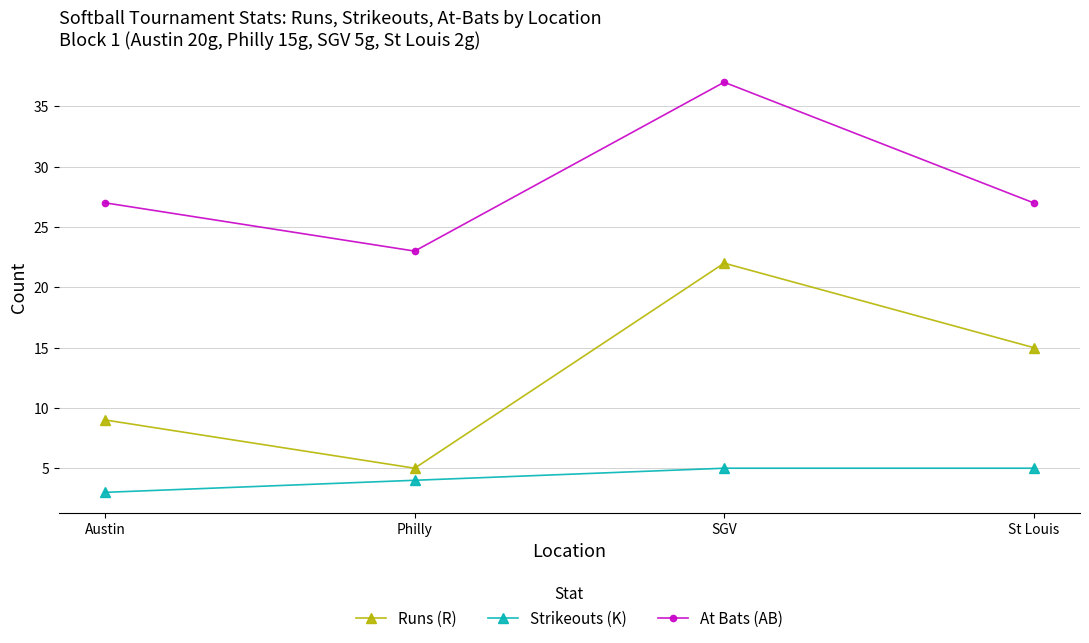

What is the difference between the highest and lowest values at Philly?

19